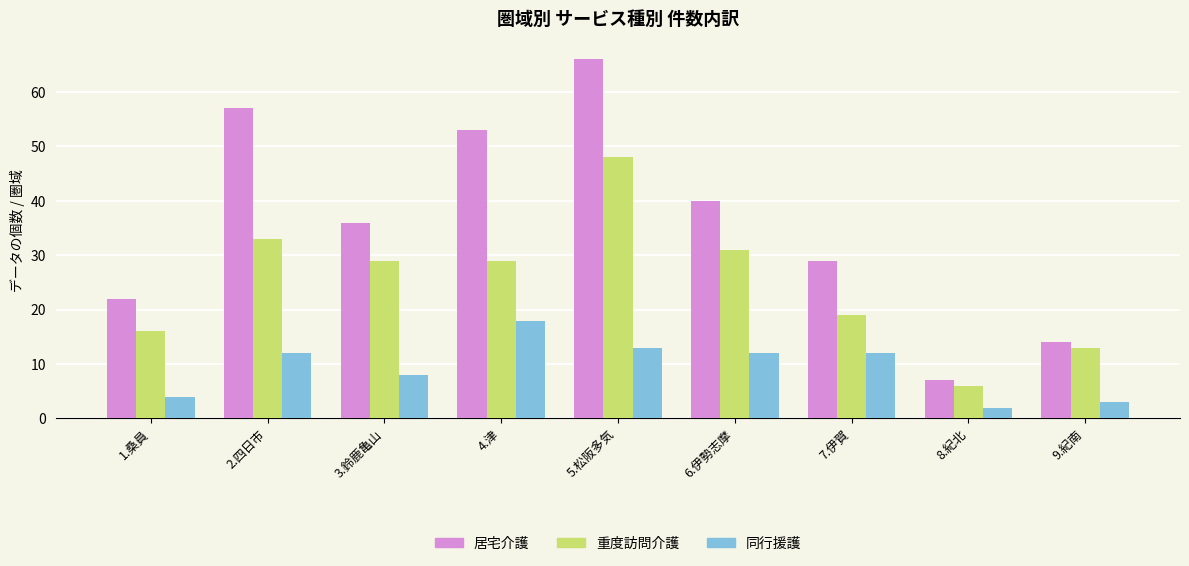

Rank the series by their average value, from lowest to highest.

同行援護, 重度訪問介護, 居宅介護